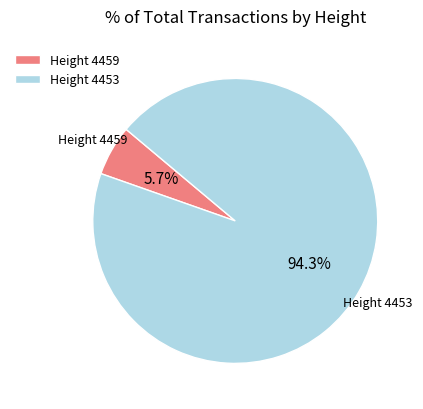

Which category accounts for the majority?

Height 4453